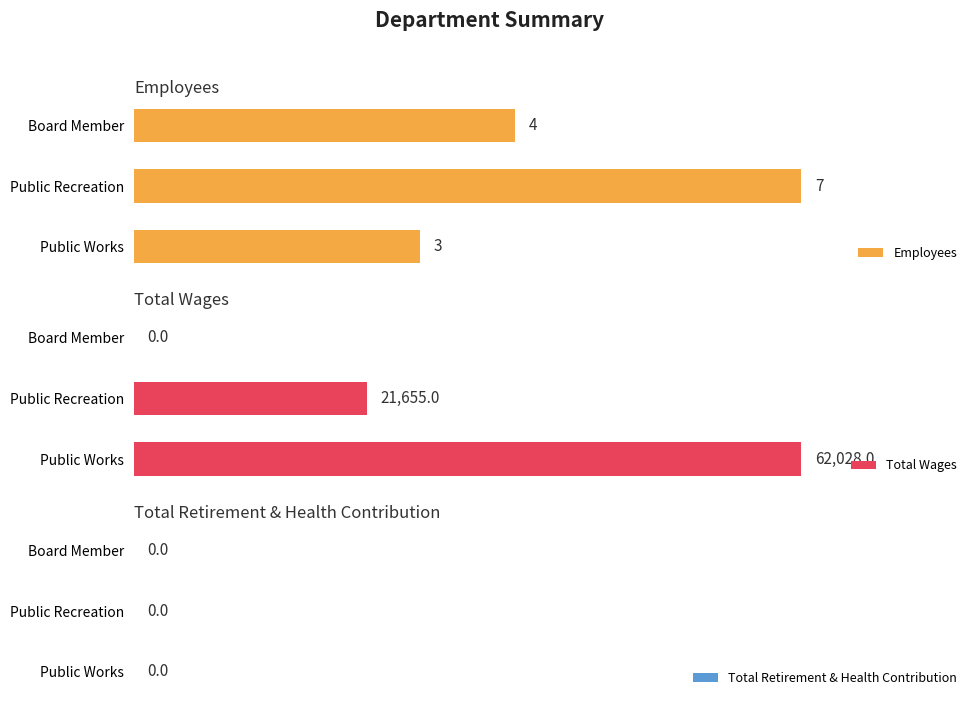

Rank the categories by Employees value from highest to lowest.

Public Recreation, Board Member, Public Works